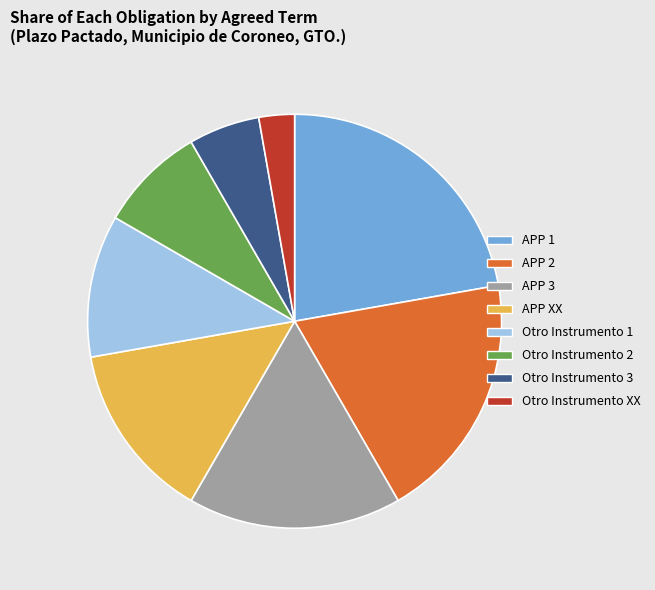

Count the number of slices in the pie.

8